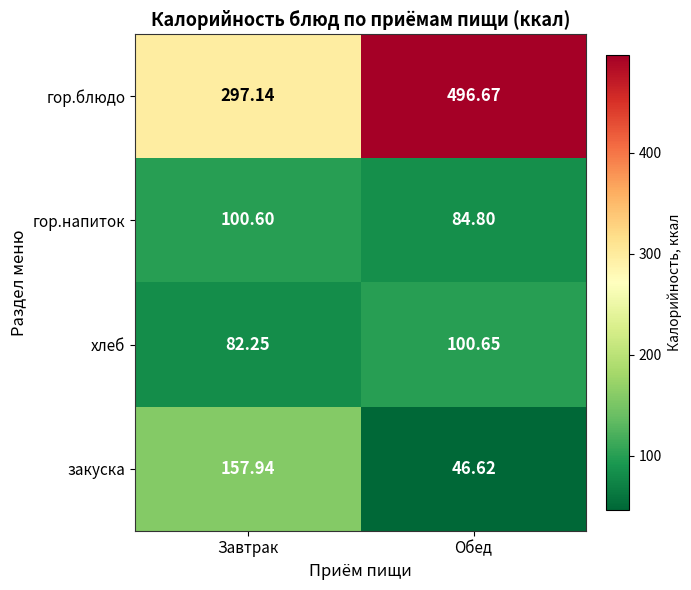

At which category is the sum across all series the highest?

Обед